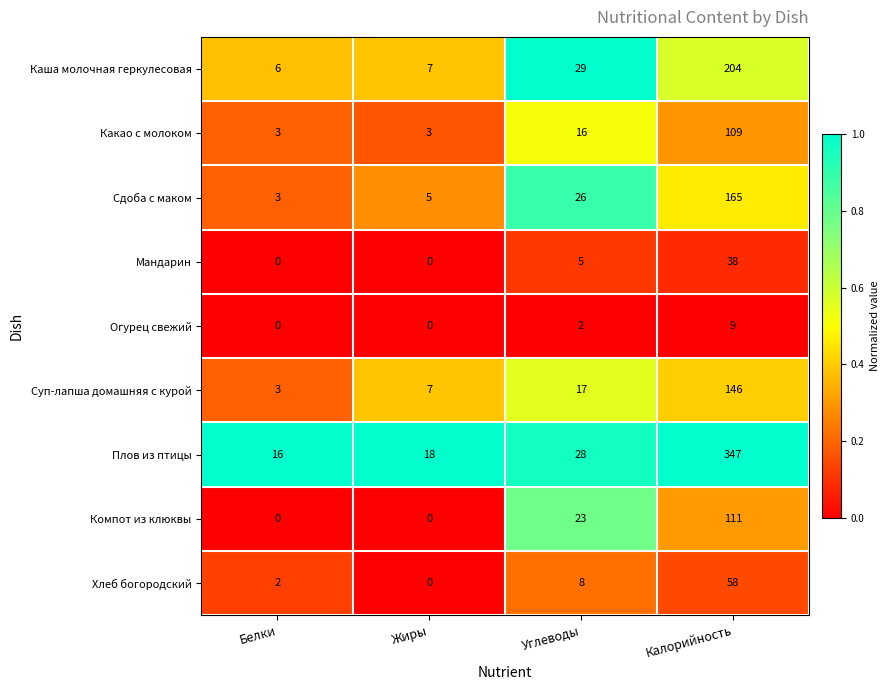

What is the difference between the highest and lowest values at Белки?

16